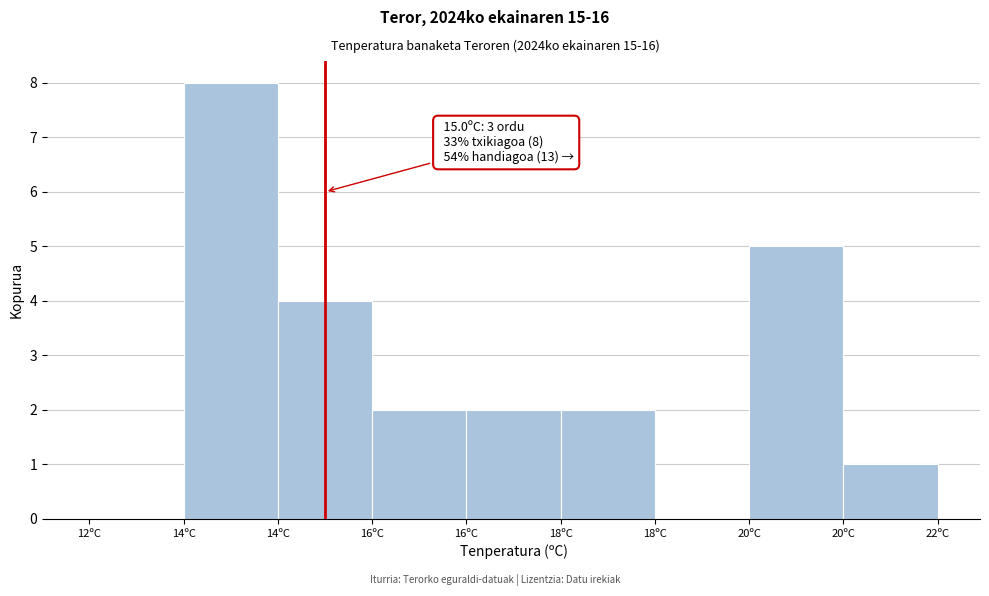

How many data points does each series have?

9